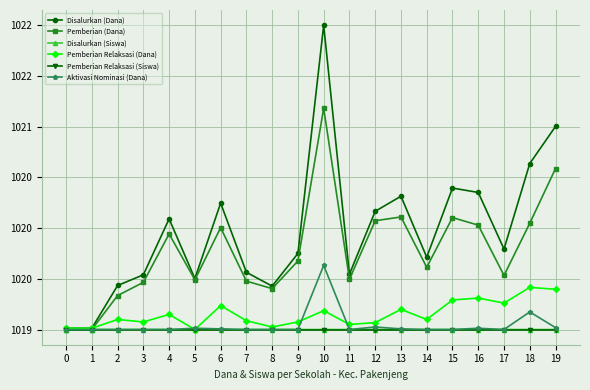

Rank the series by their maximum value, from lowest to highest.

Pemberian Relaksasi (Siswa), Disalurkan (Siswa), Pemberian Relaksasi (Dana), Aktivasi Nominasi (Dana), Pemberian (Dana), Disalurkan (Dana)